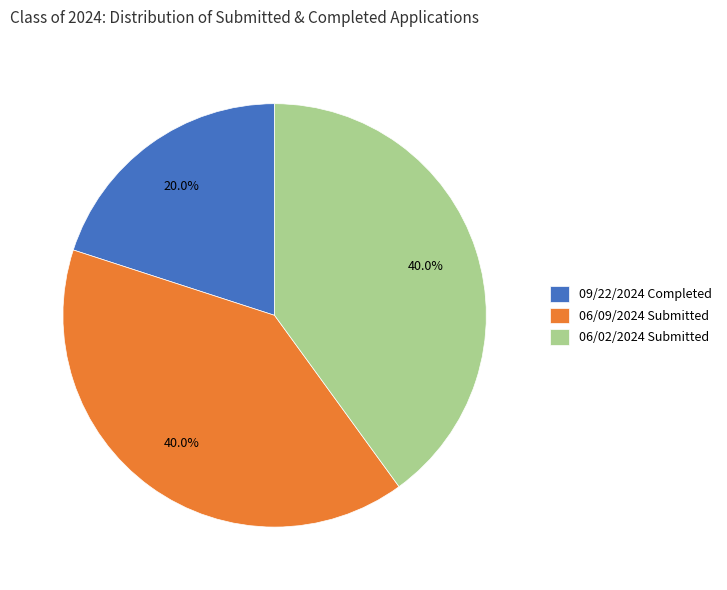

To the nearest percent, what is the difference between the largest and smallest slice percentages?

20%